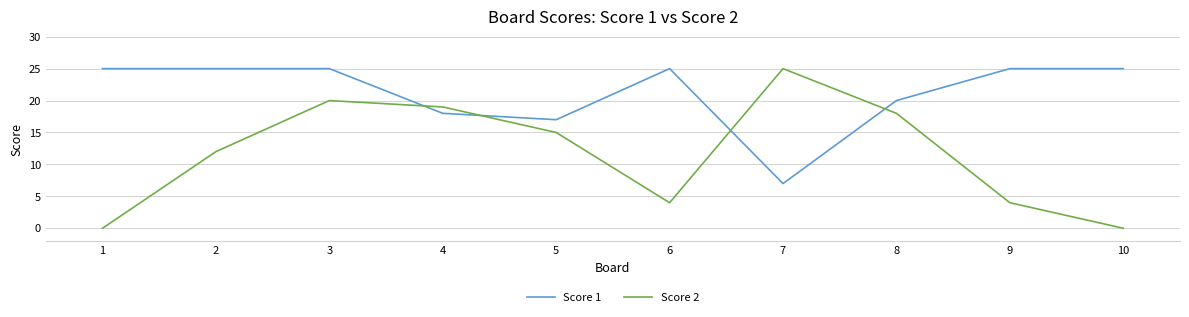

How many intersections are there between Score 1 and Score 2?

4